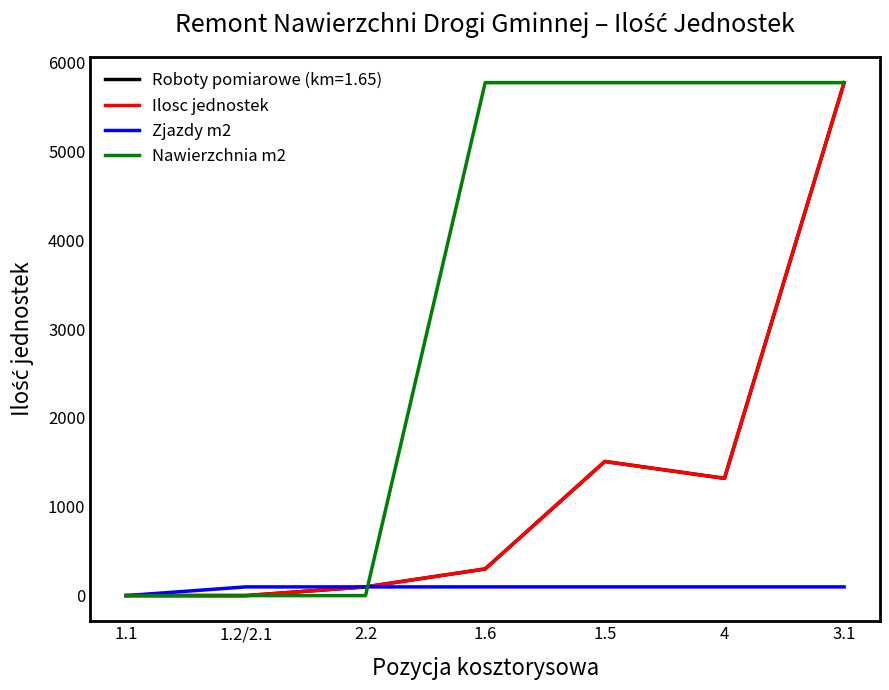

The value of Roboty pomiarowe (km=1.65) at 4 is 1320.0. True or false?

True